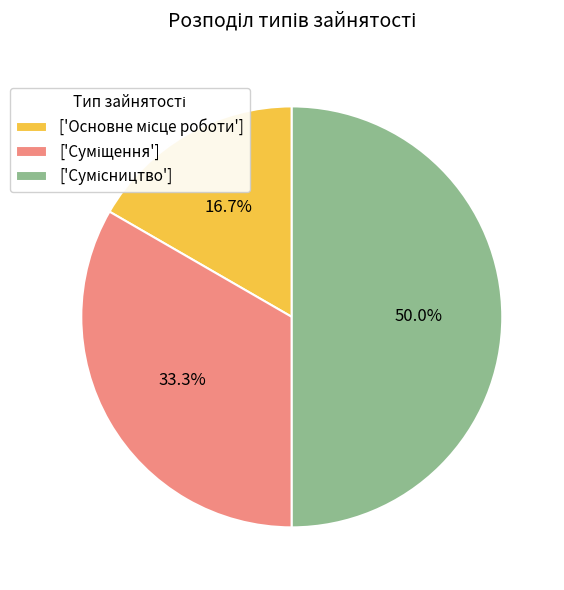

Count the number of slices in the pie.

3